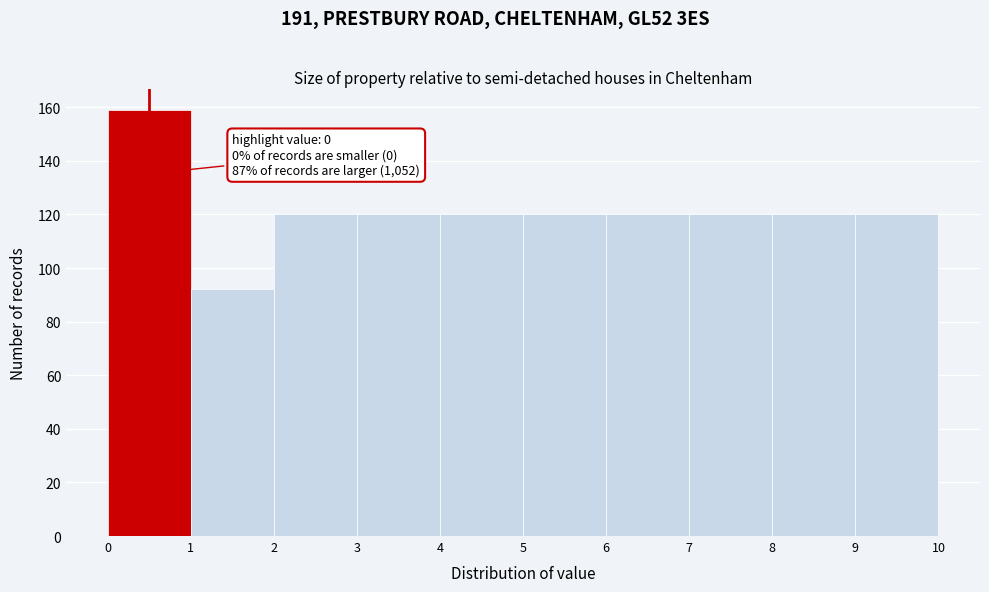

Which range on the x-axis has the tallest bar?

0 to 1